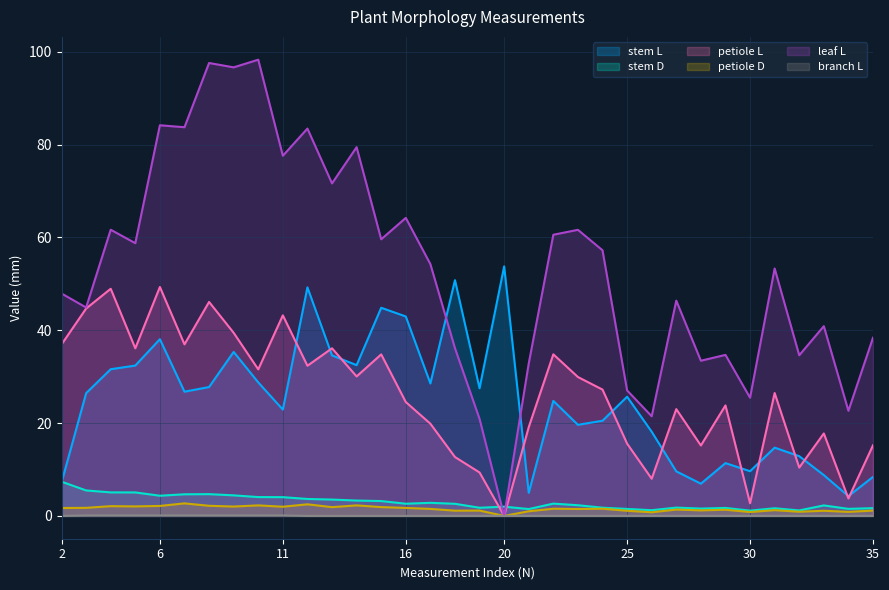

What is the value of the petiole D point at the 22nd from the left?

1.5